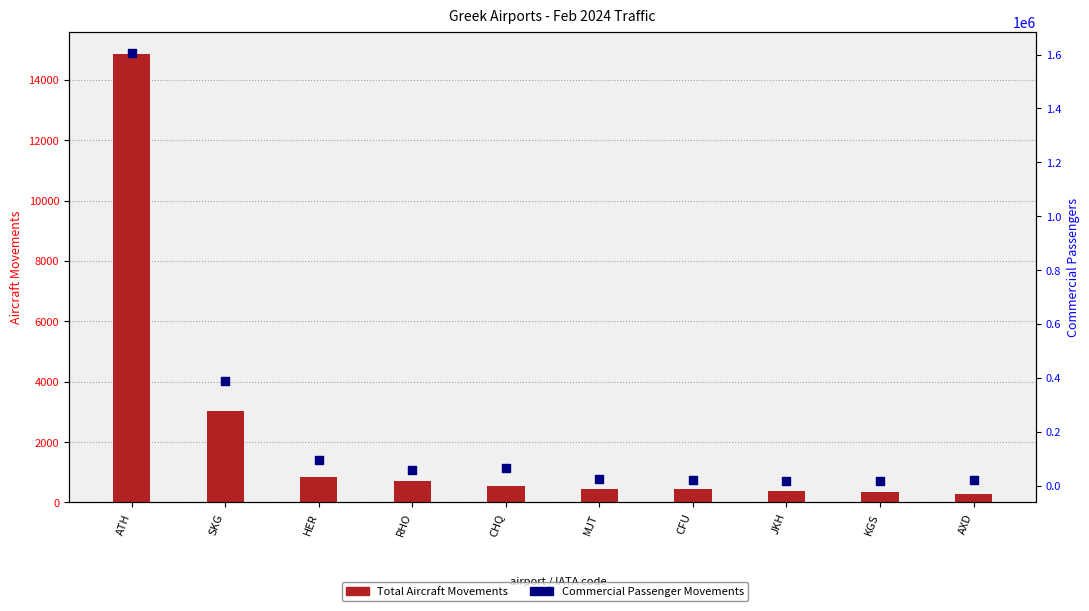

Which series contains the highest Y value?

Commercial Passenger Movements